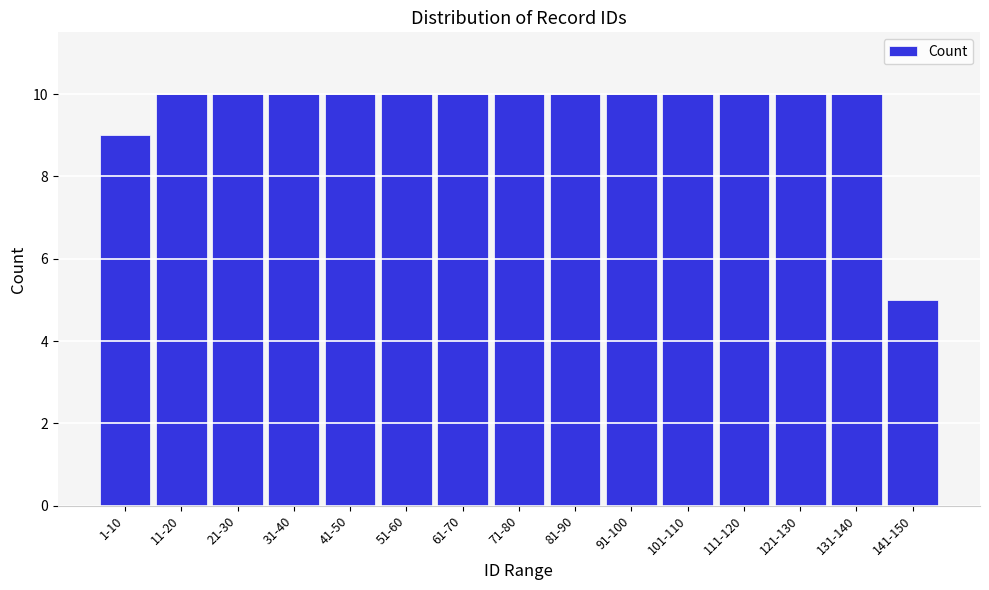

Reading left to right, transcribe all the data shown in this chart.

1-10=9	11-20=10	21-30=10	31-40=10	41-50=10	51-60=10	61-70=10	71-80=10	81-90=10	91-100=10	101-110=10	111-120=10	121-130=10	131-140=10	141-150=5